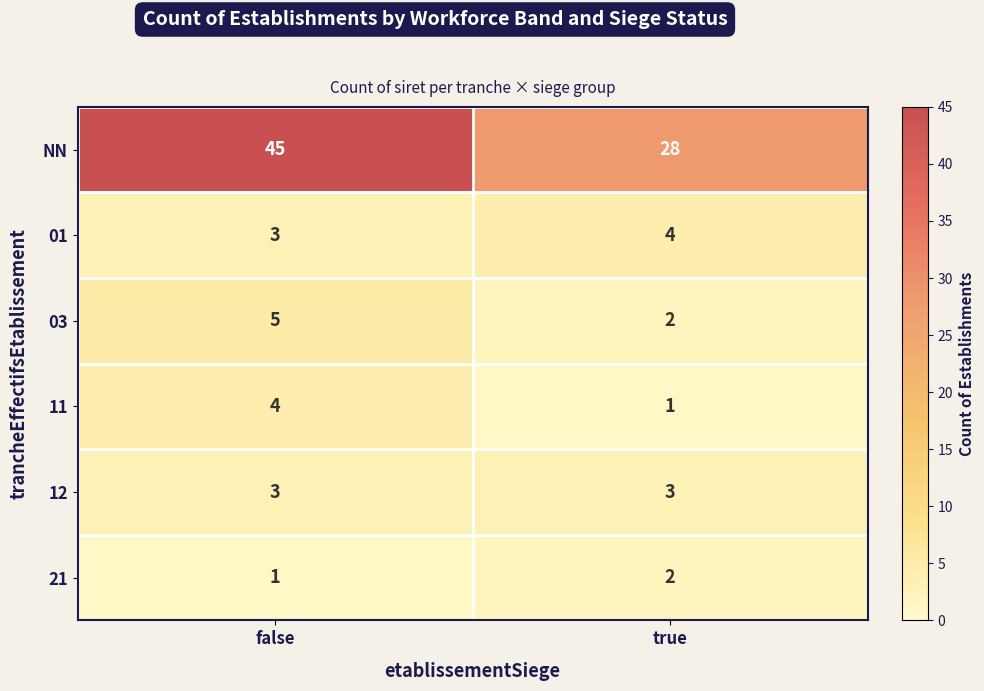

Which category has the highest value across all series?

false